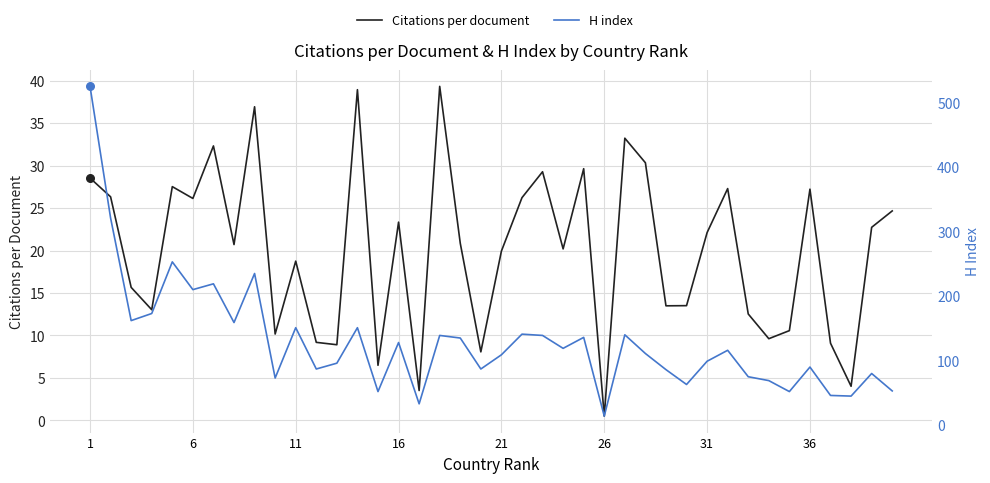

Which series reaches the minimum Y coordinate?

Citations per document